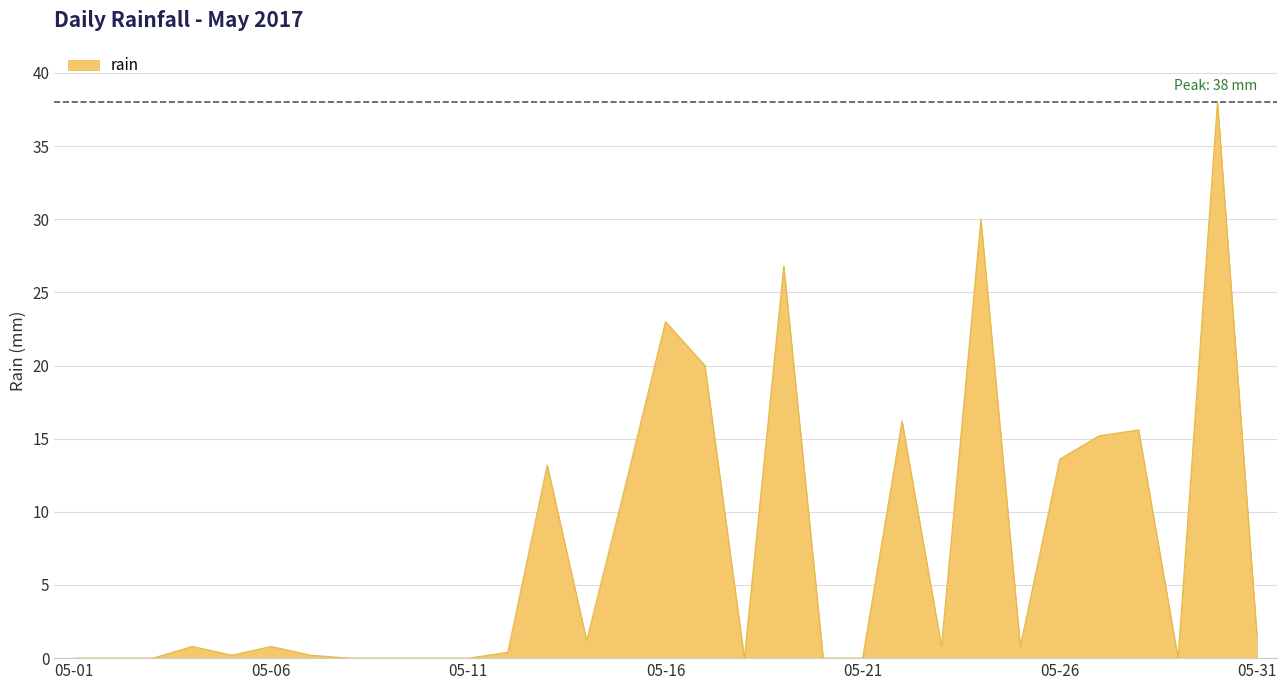

What is the greatest value displayed?

38.0